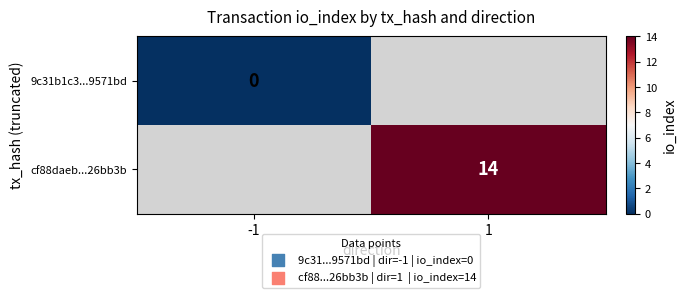

Is it true that cf88daeb...26bb3b equals 14 at 1?

True